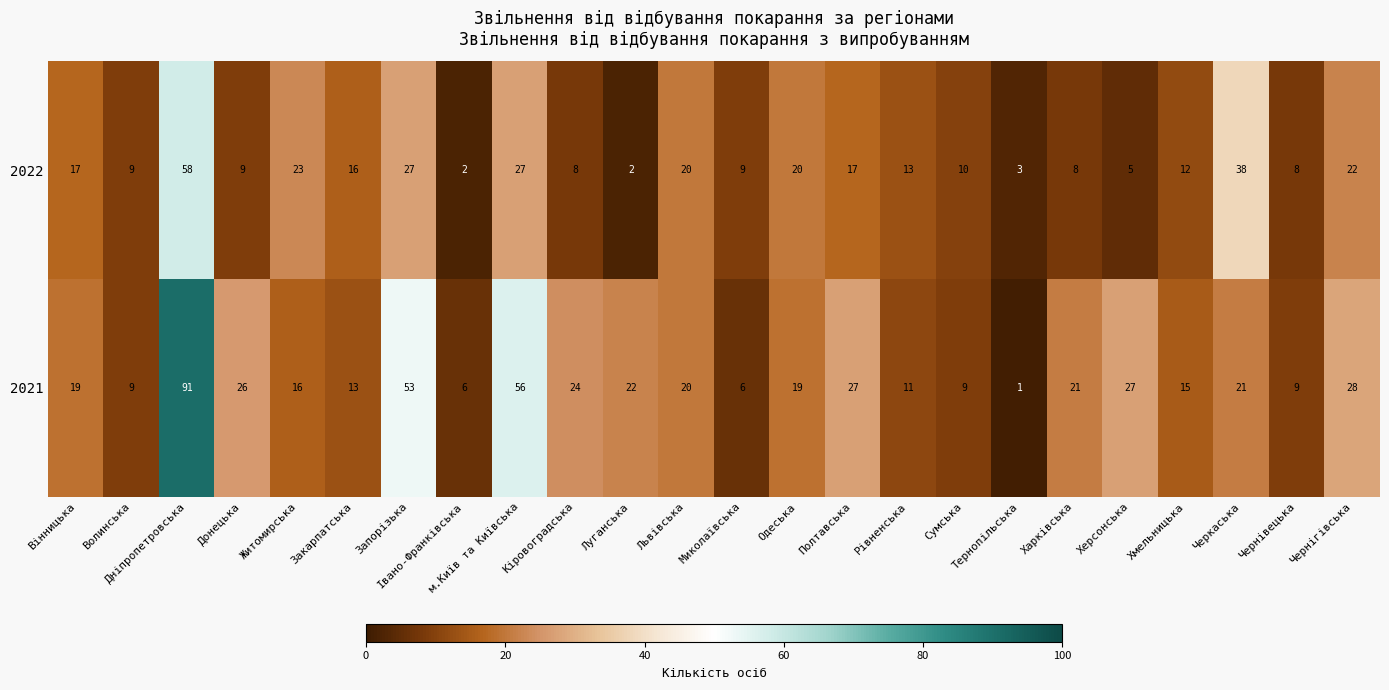

How many categories are shown in the chart?

24